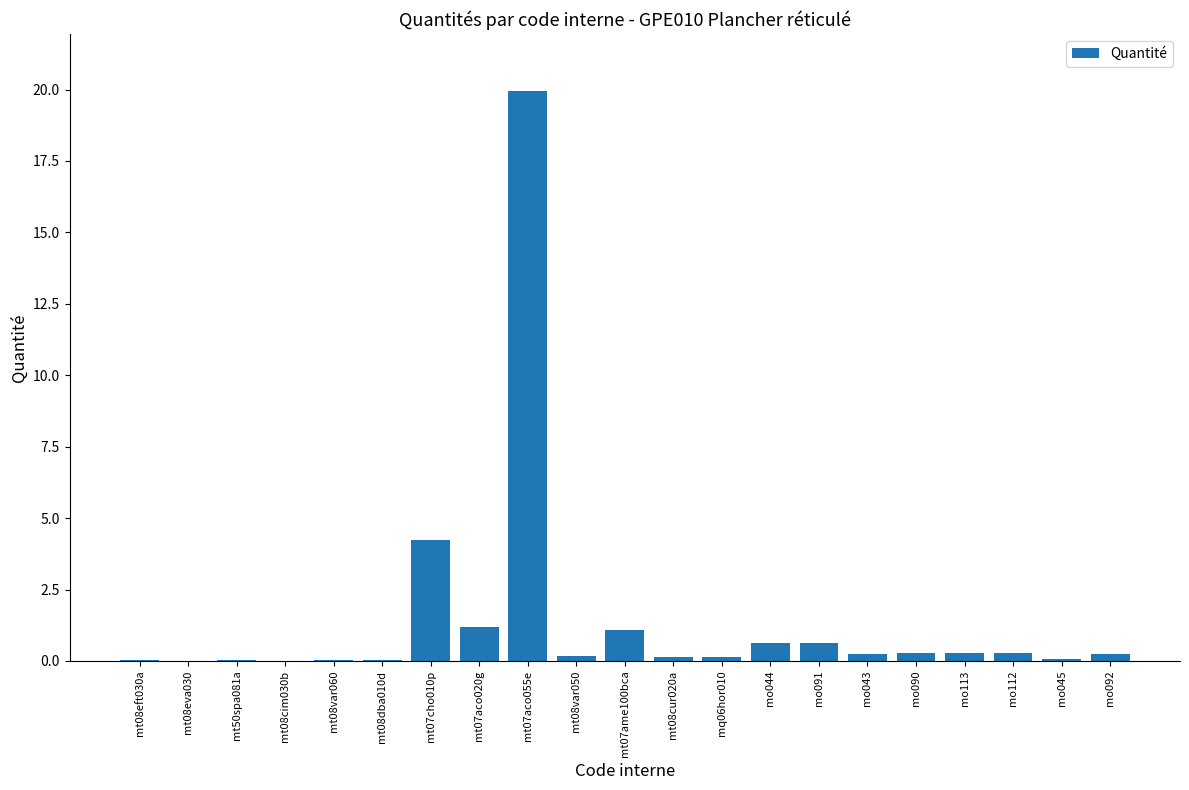

Which label corresponds to the largest value in the chart?

mt07aco055e